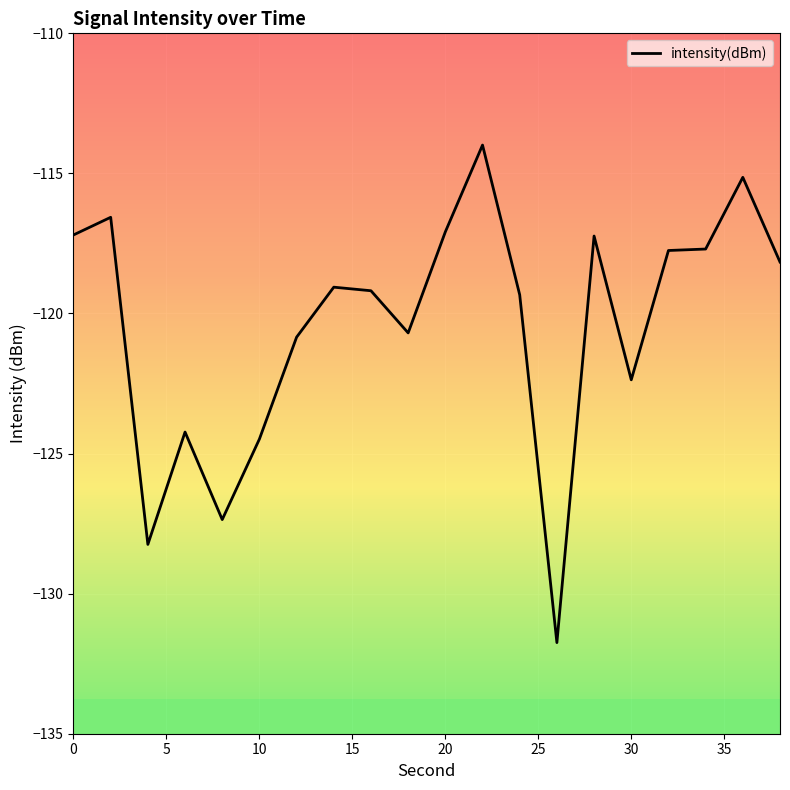

What is the maximum value shown in the chart?

-114.0